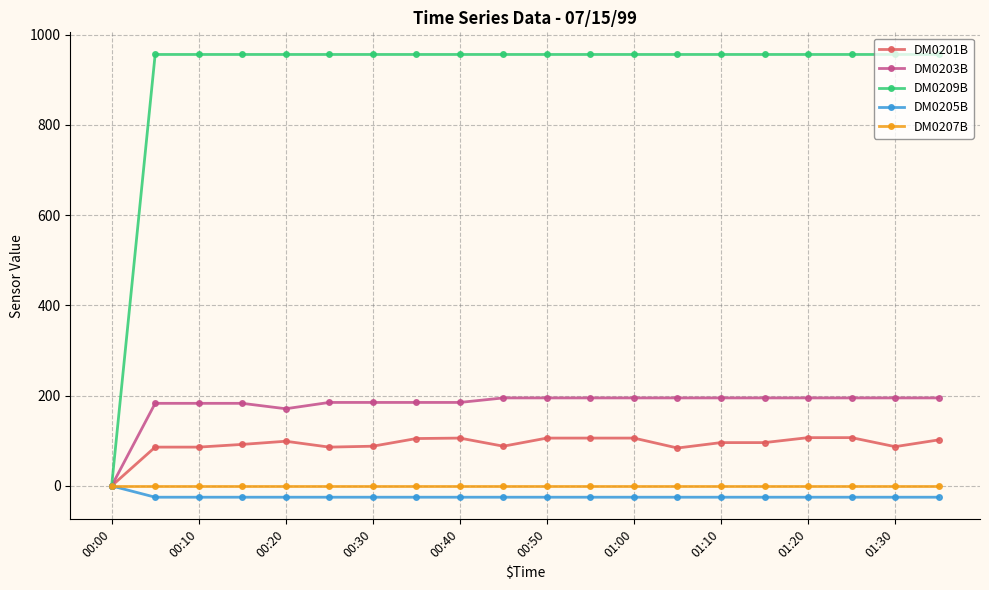

What are all the series names shown in the legend?

DM0201B, DM0203B, DM0209B, DM0205B, DM0207B